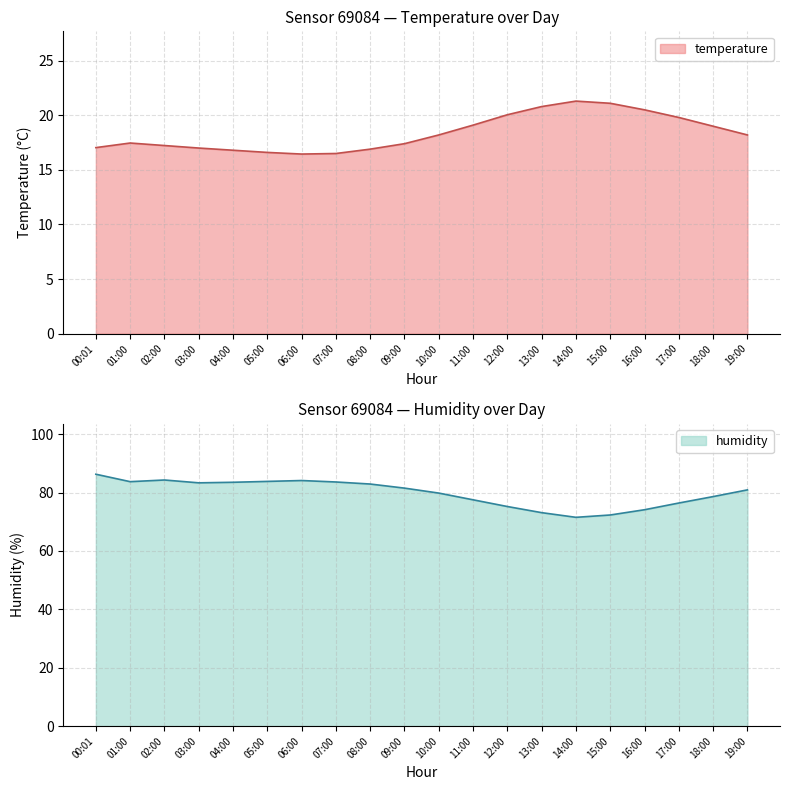

Reading left to right, what are all the values shown in this chart?

temperature: 17.0	17.5	17.2	17.0	16.8	16.6	16.4	16.5	16.9	17.4	18.2	19.1	20.1	20.8	21.3	21.1	20.5	19.8	19.0	18.2
humidity: 86.3	83.7	84.3	83.3	83.5	83.8	84.1	83.6	82.9	81.5	79.8	77.5	75.2	73.1	71.5	72.3	74.1	76.4	78.6	80.9